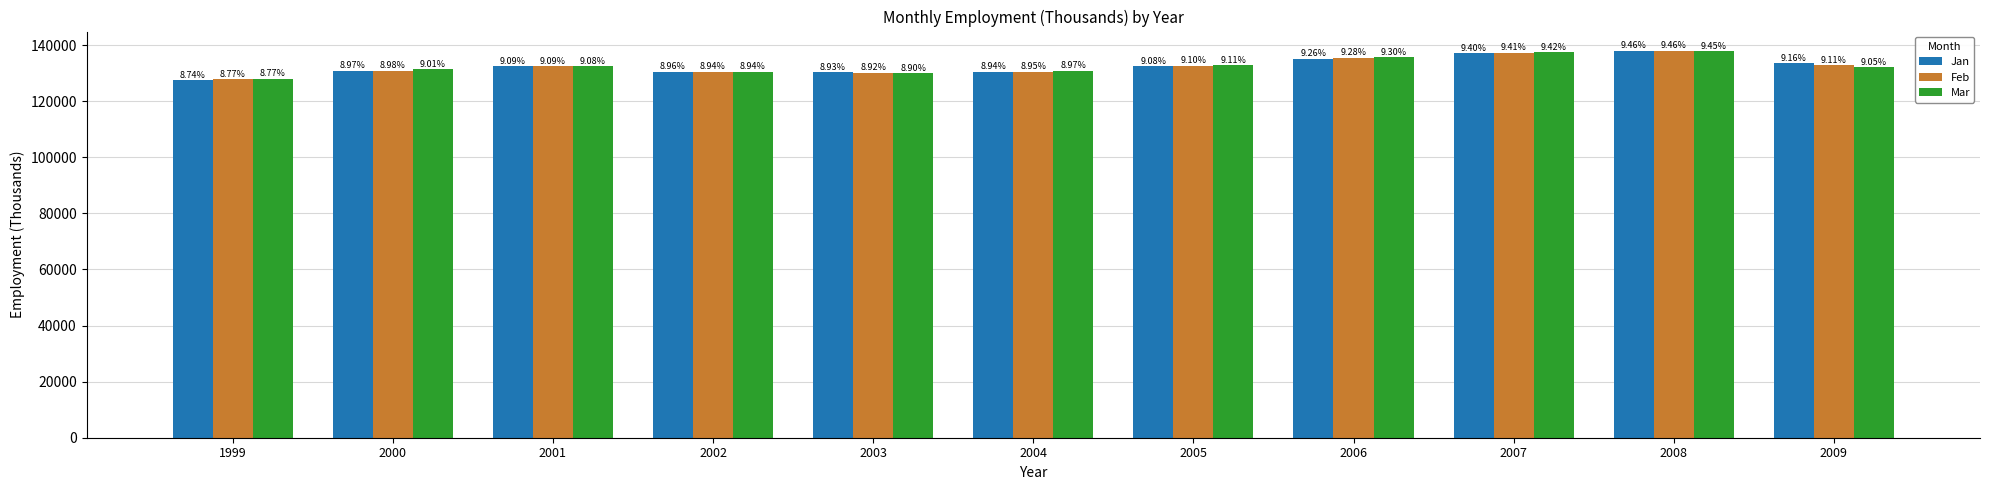

Is the value of Feb at 2007 greater than the value of Mar at 2003?

Yes